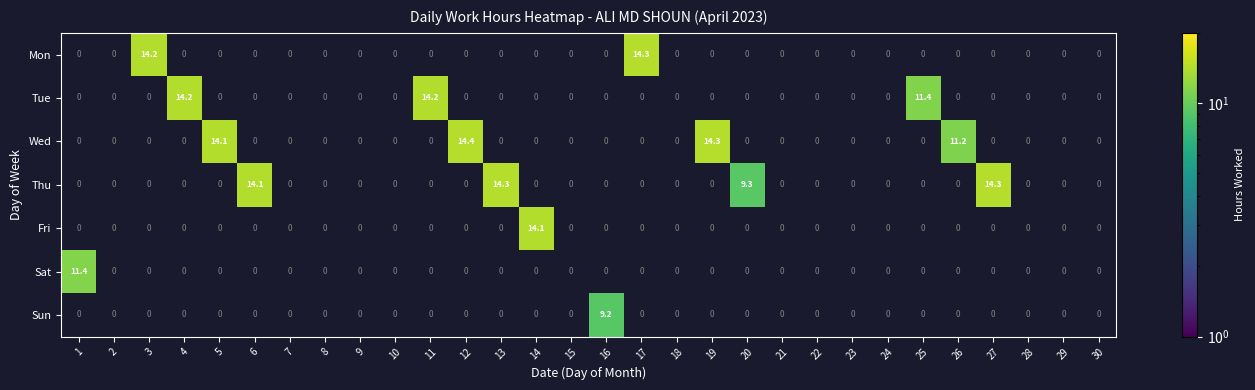

What is the difference between the highest and lowest values at 13?

14.3